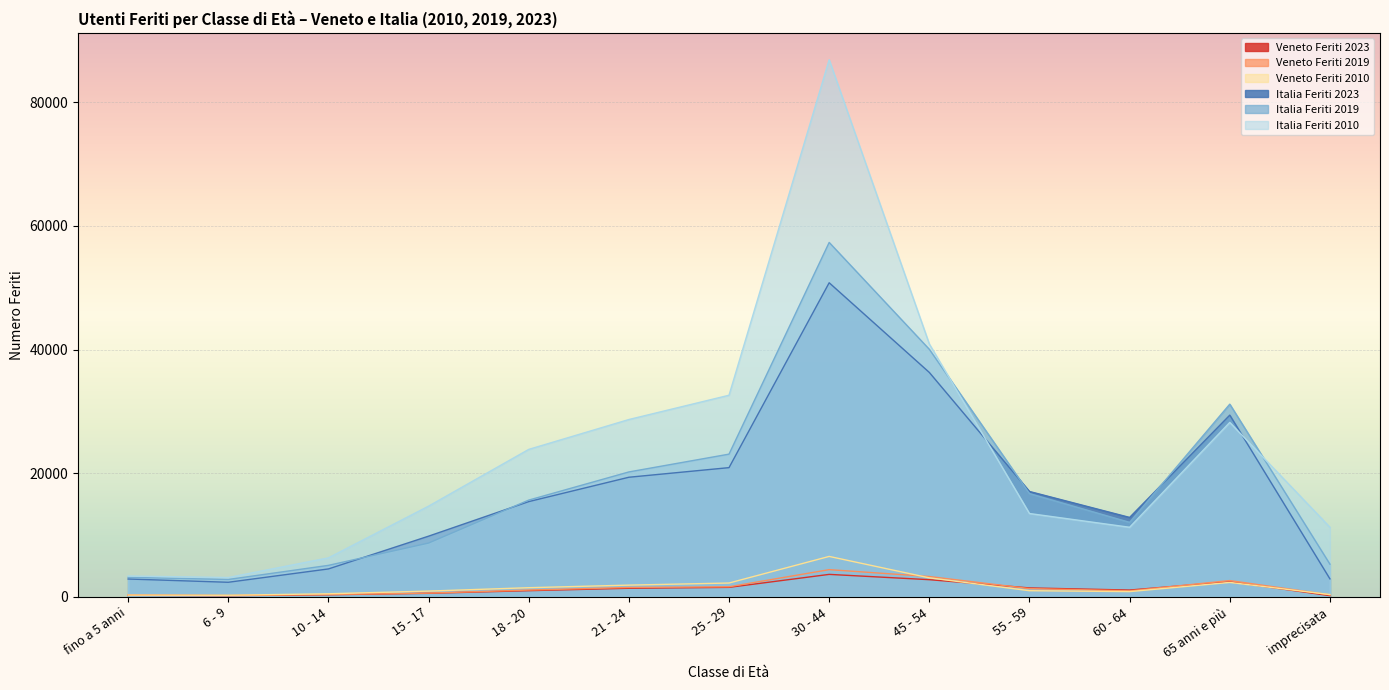

What is the sum of the Italia Feriti 2010 values at 65 anni e più and 18 - 20?

52081